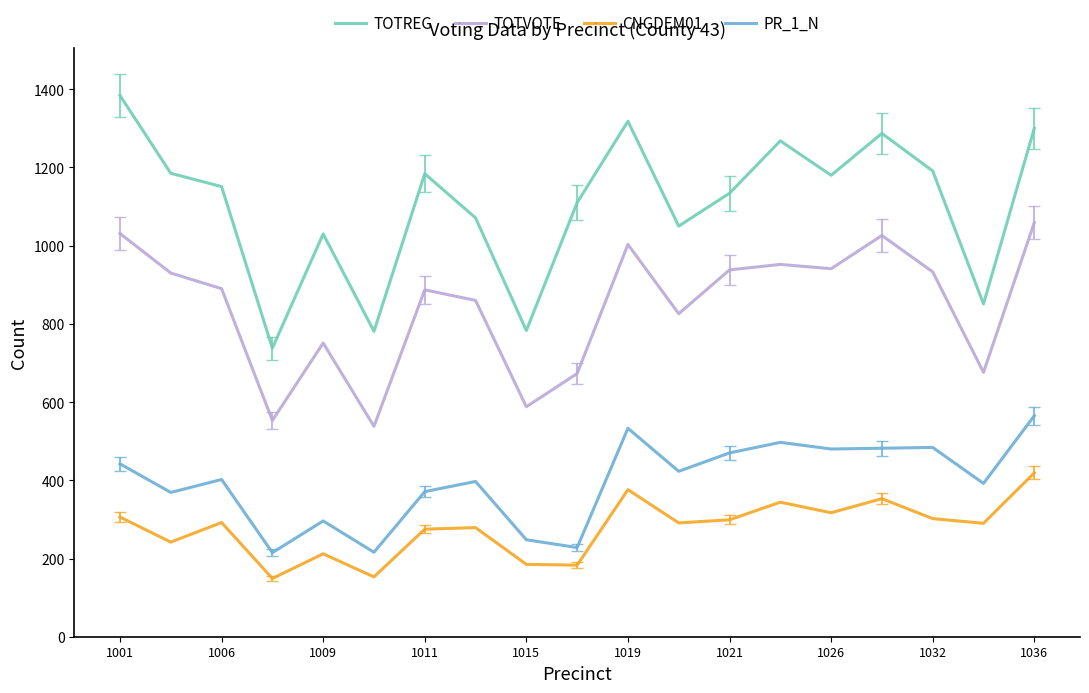

Which series has the widest spread of values?

TOTREG